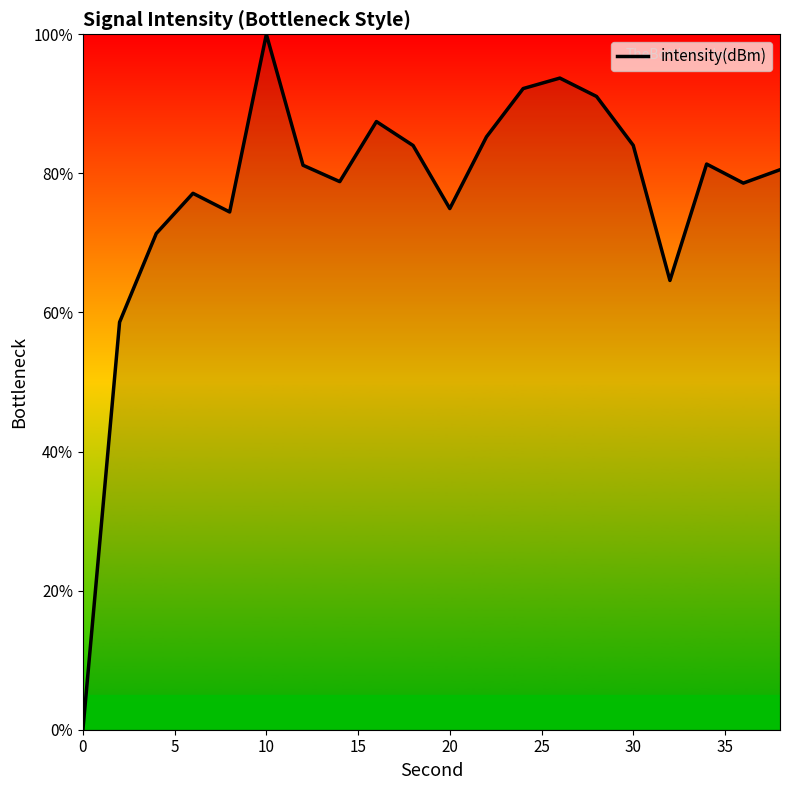

What is the difference between the maximum and minimum values?

100.0